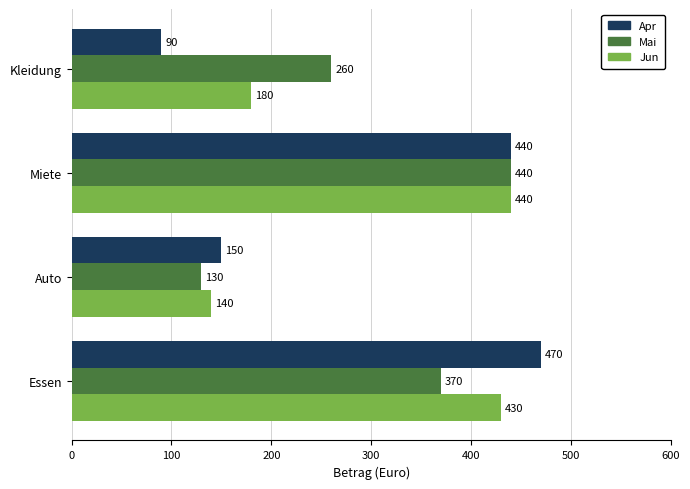

Between Auto and Miete, which series saw the biggest shift?

Mai